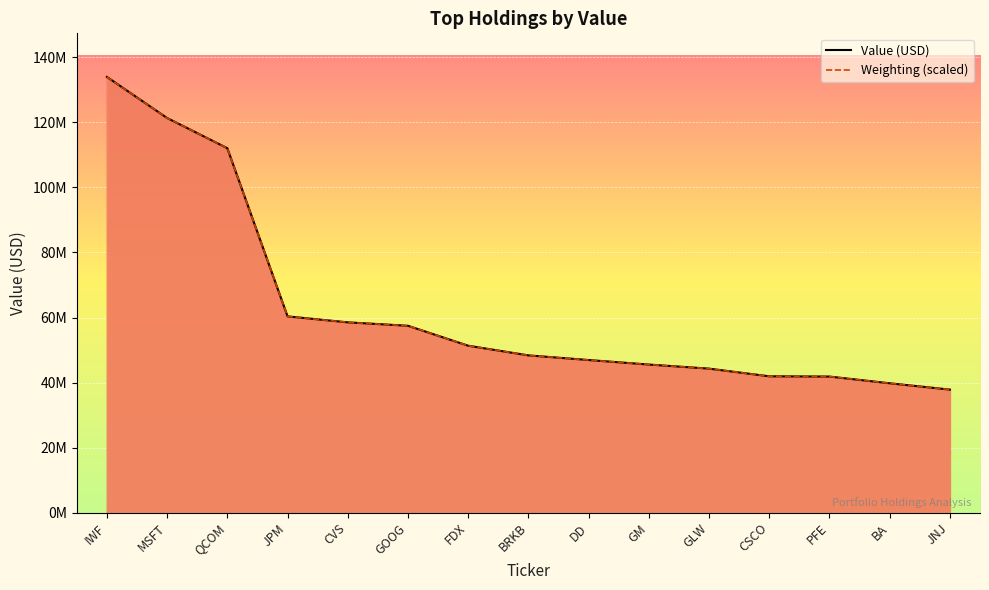

Between GLW and FDX, which is larger?

FDX